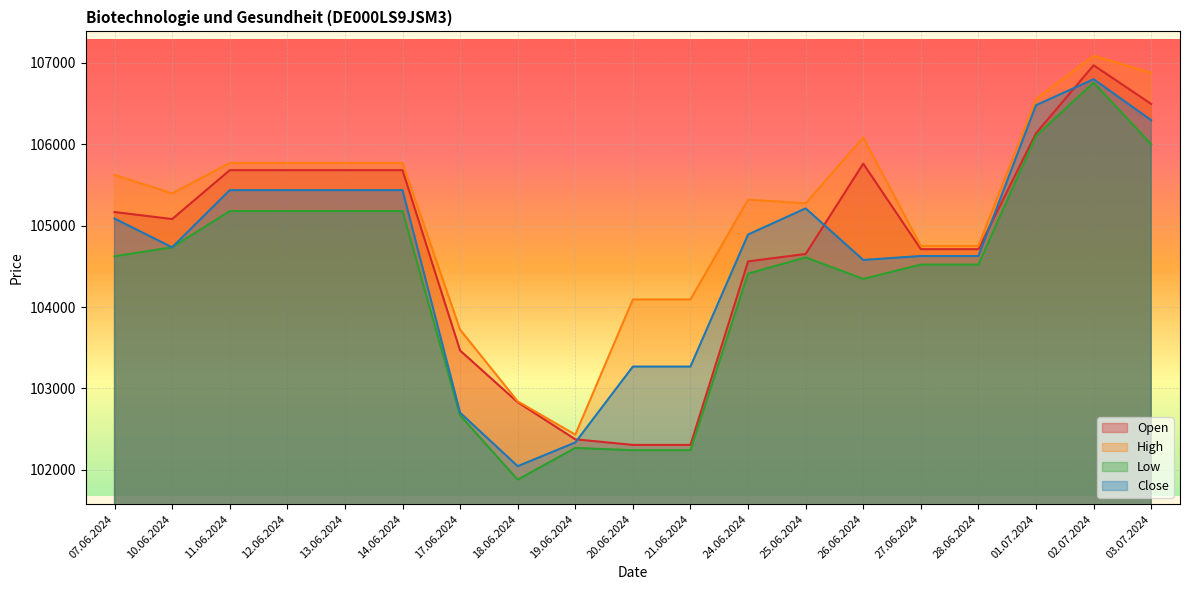

Is it true that High equals 156234 at 19.06.2024?

False